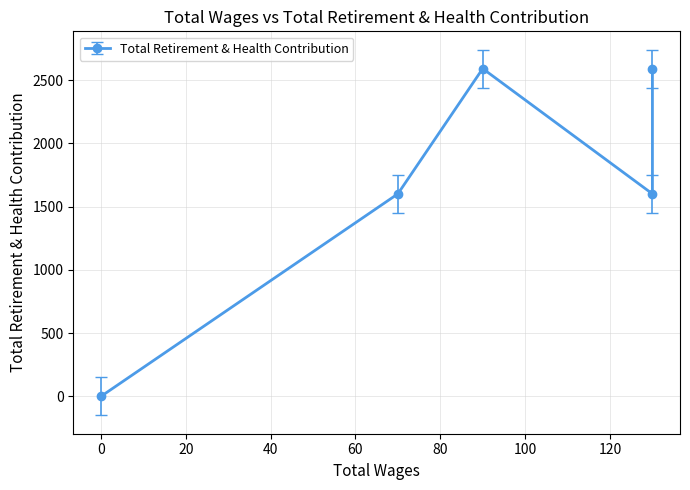

List the labels in order of value, smallest first.

0.0, 130.0, 70.0, 130.0, 90.0